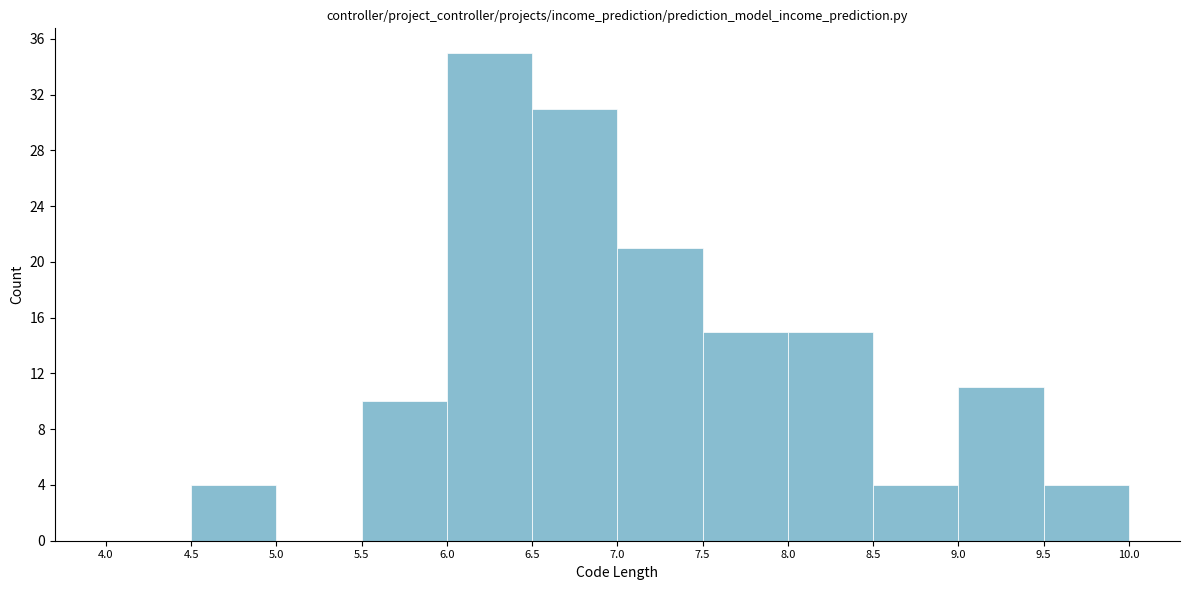

How tall is the bar that spans 9.5 to 10.0 on the x-axis? The values are not printed on the chart, so give them approximately, as read against the axis.

4